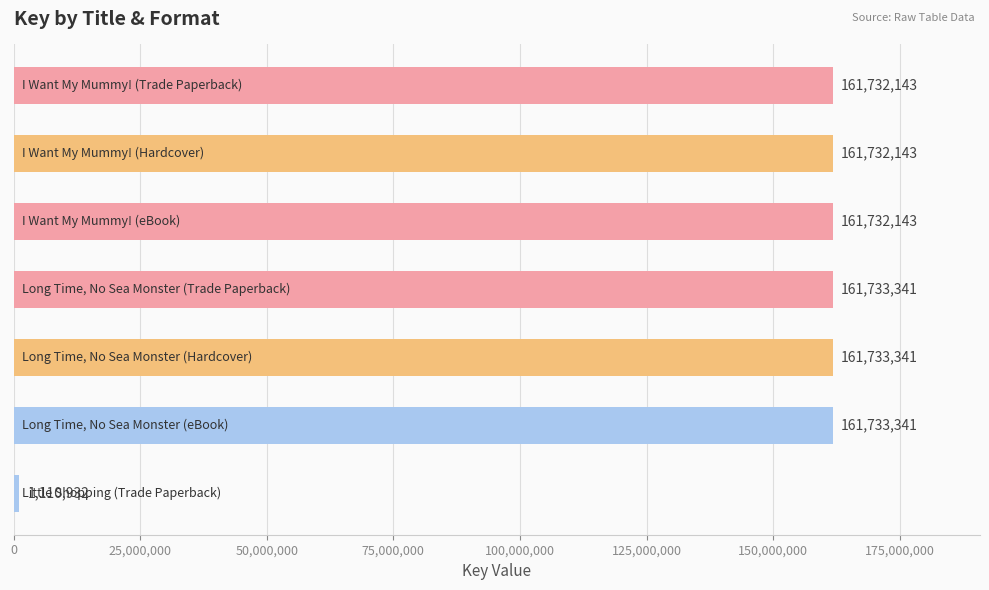

Count the number of data series in this chart.

1